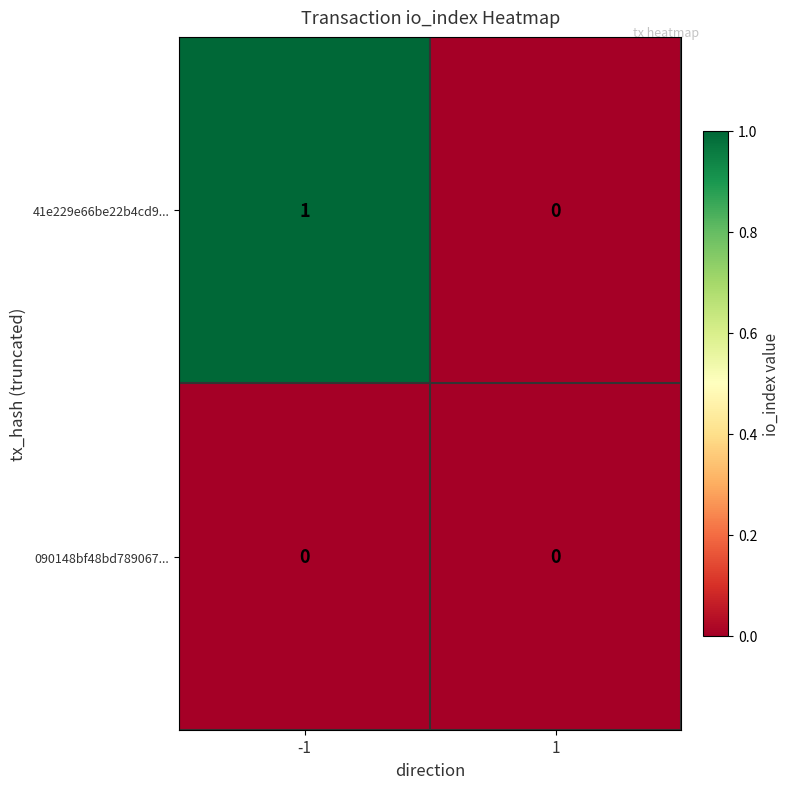

List the series in order of their overall mean, highest first.

41e229e66be22b4cd9..., 090148bf48bd789067...